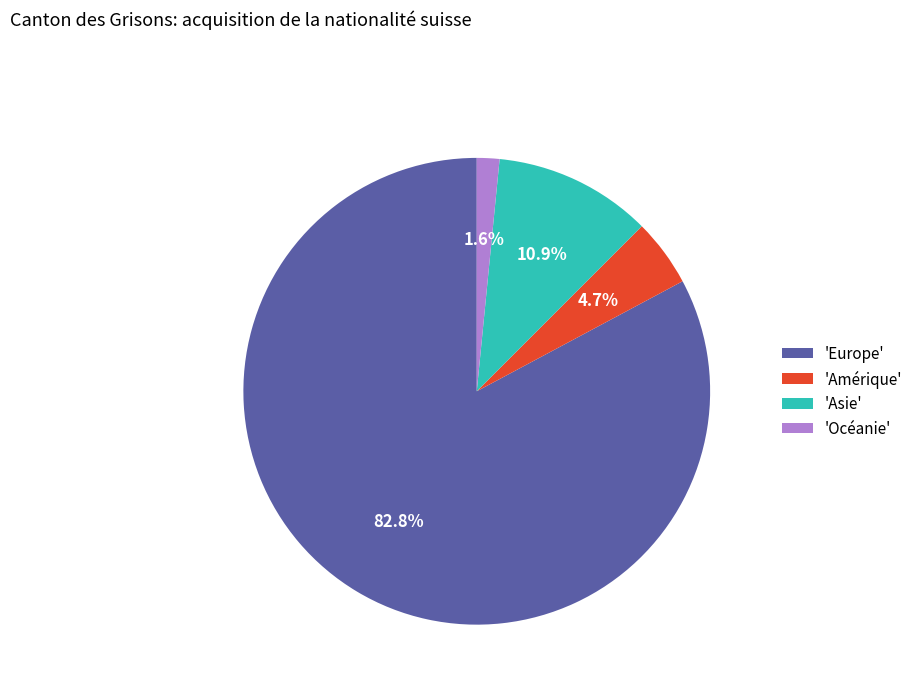

What is the largest slice in the pie chart?

'Europe'